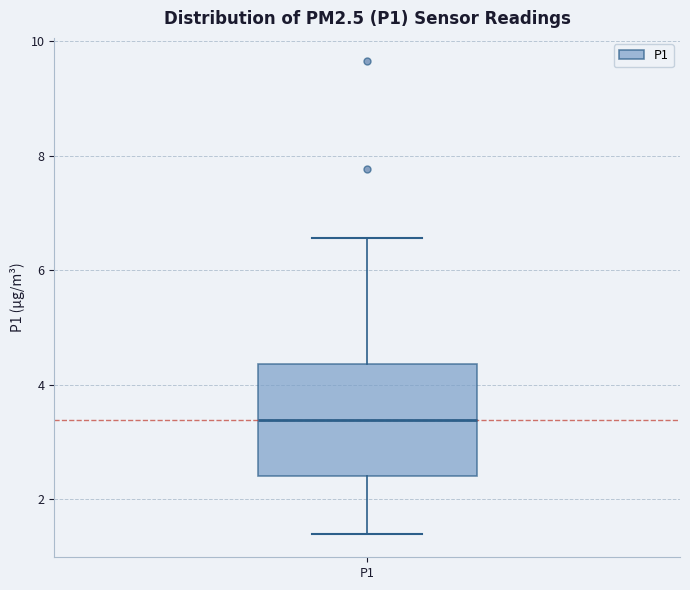

Where does the median line of the box for P1 sit on the y-axis? The values are not printed on the chart, so give them approximately, as read against the axis.

3.4